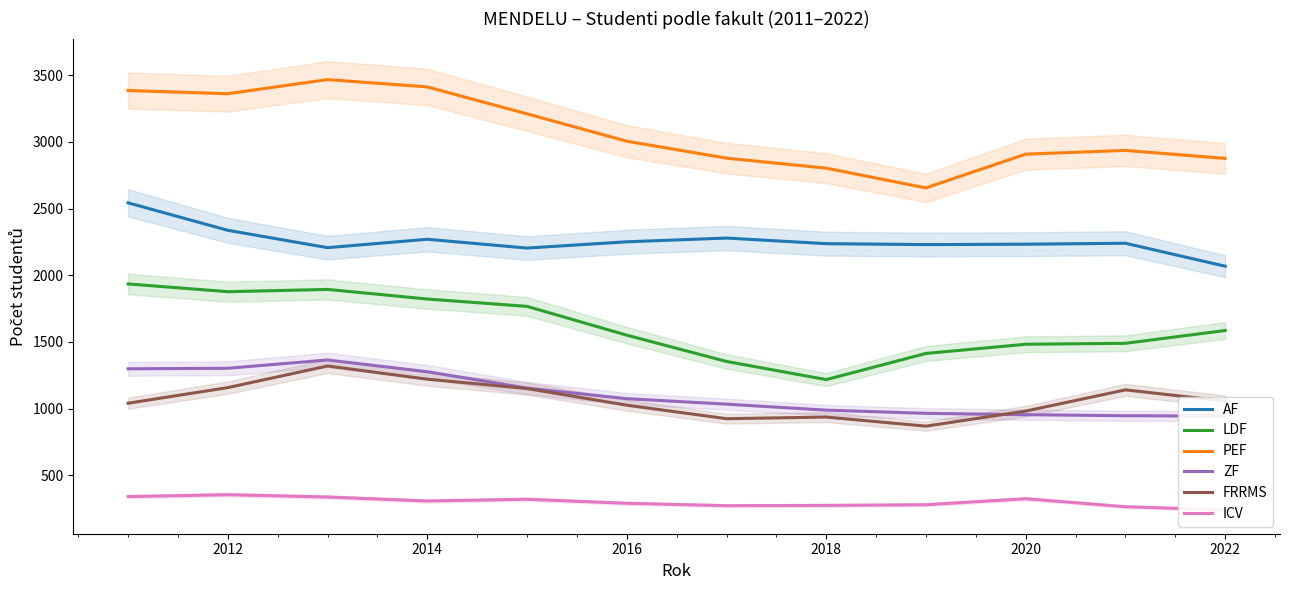

Does the chart have visible grid lines?

No